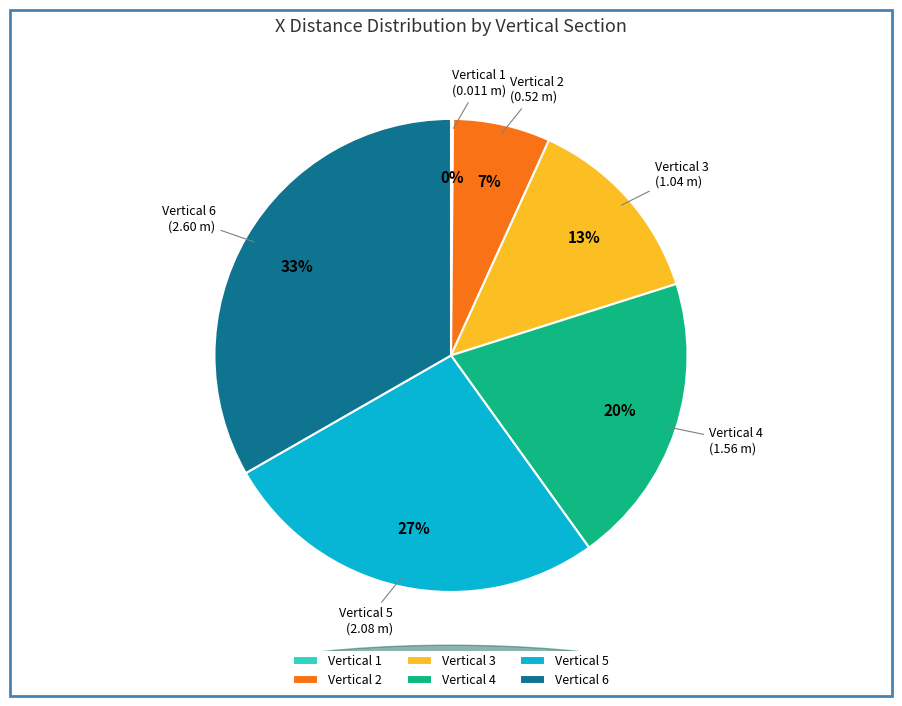

Approximately how many times larger is the value at Vertical 4 compared to Vertical 3?

1.5